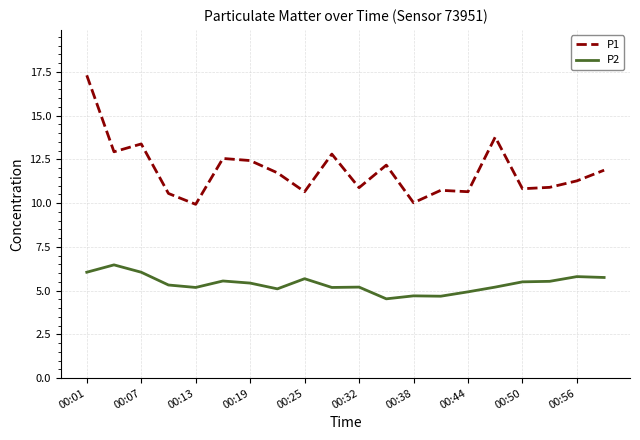

True or false: P1 and P2 cross at least once.

False